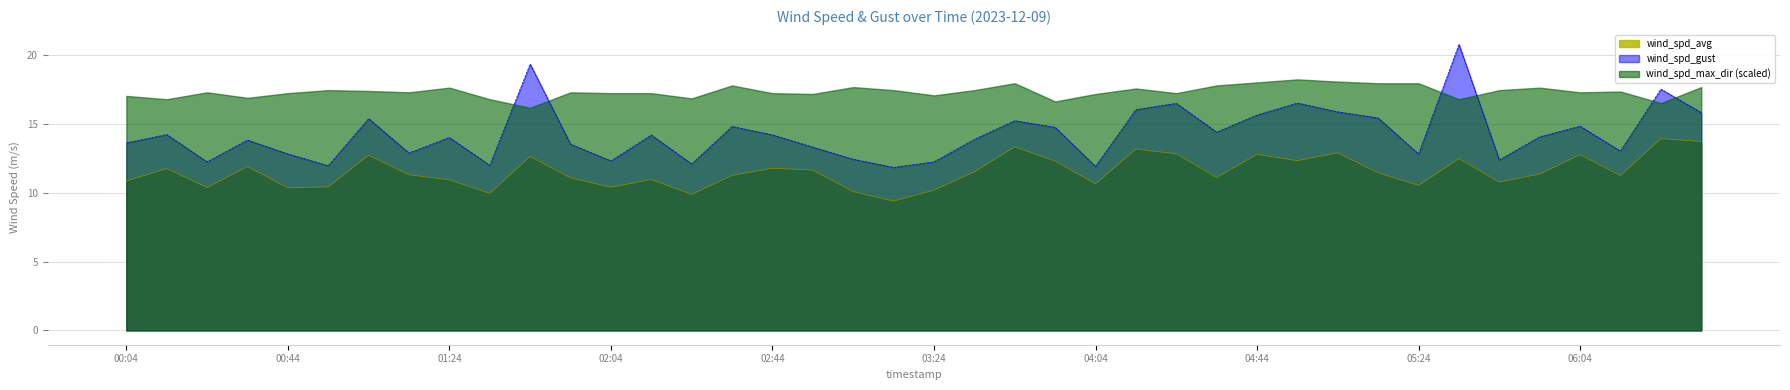

Is the value of wind_spd_gust at 00:14 greater than the value of wind_spd_avg at 05:34?

Yes